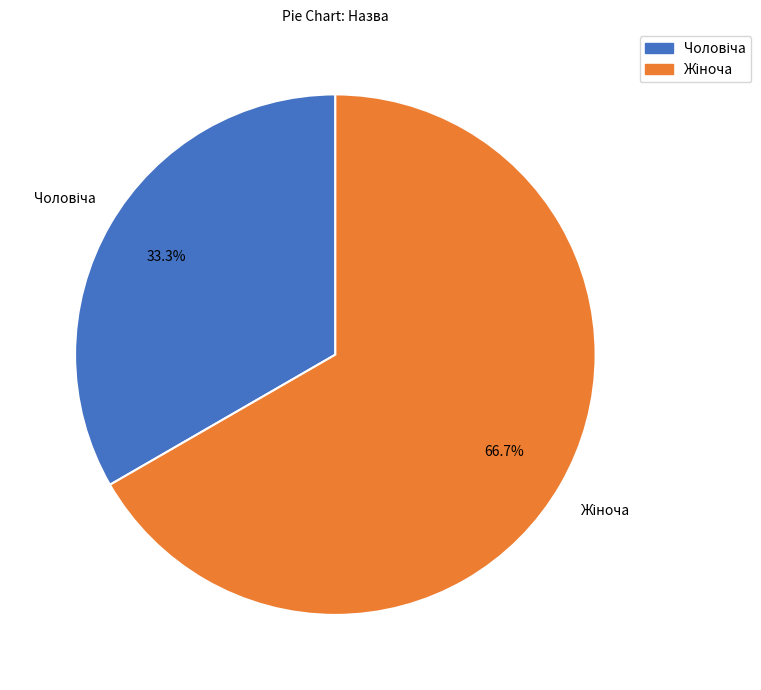

Is there a majority slice in this chart?

Yes